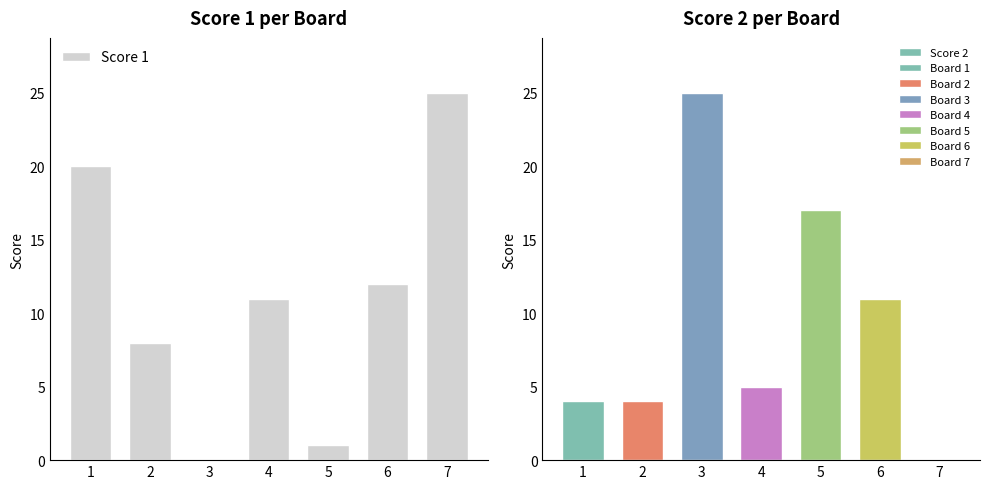

Are the bars grouped side by side (vs. stacked)?

Yes